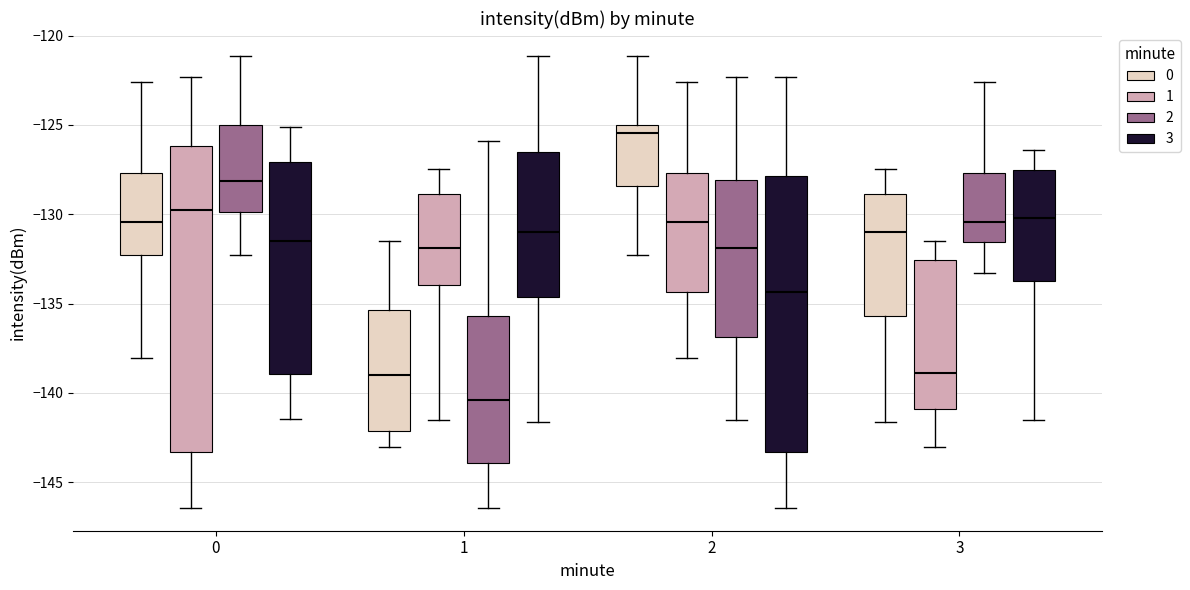

Where does the median line of the box for 0 (1) sit on the y-axis? The values are not printed on the chart, so give them approximately, as read against the axis.

-130.0